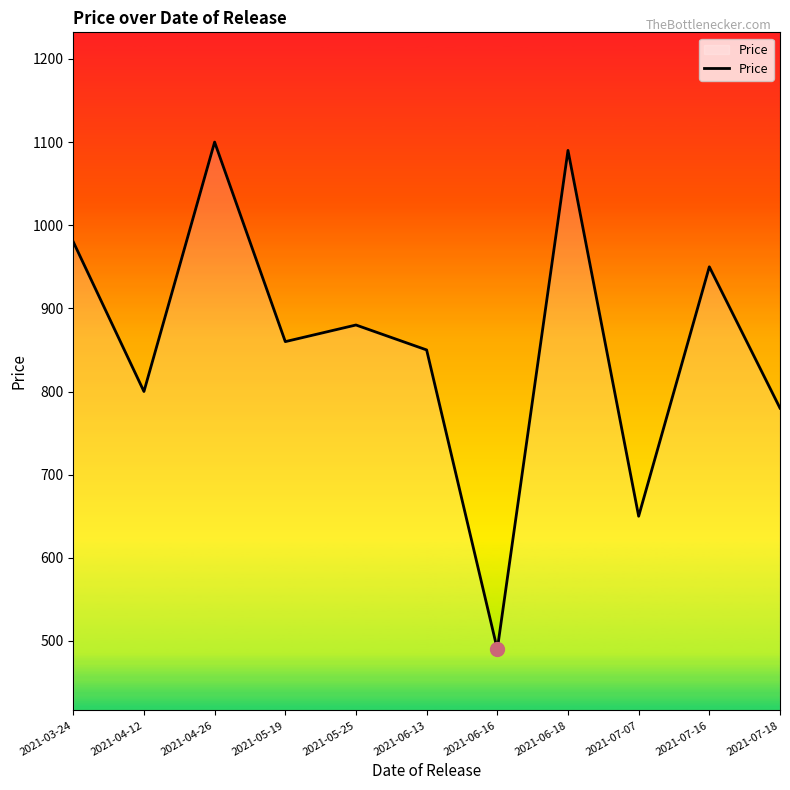

Is it true that the value at 2021-07-18 is 1281?

False